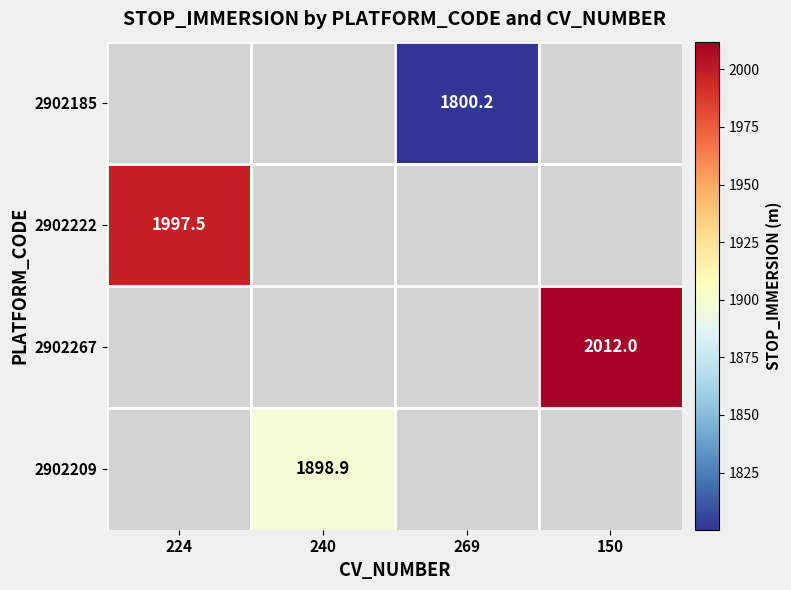

True or false: 2902222 has a value of 2708.9 at 224.

False